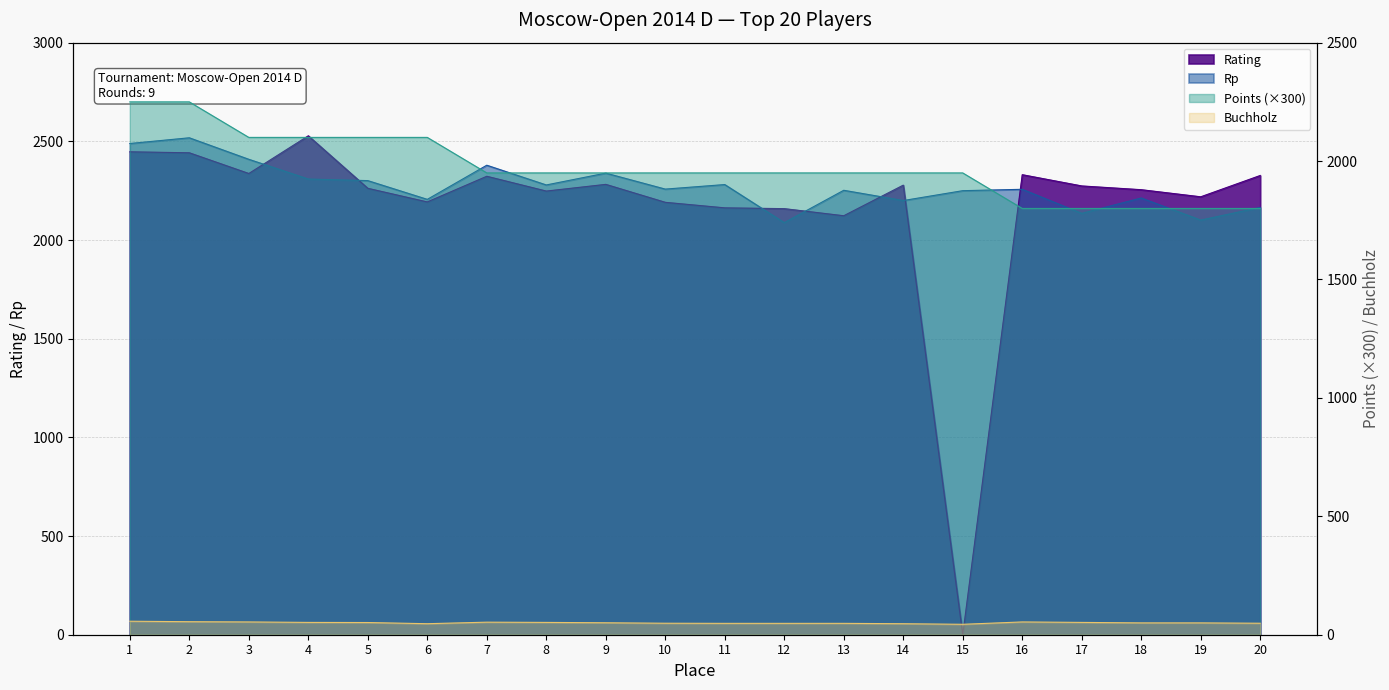

What is the maximum value for Points?

2250.0